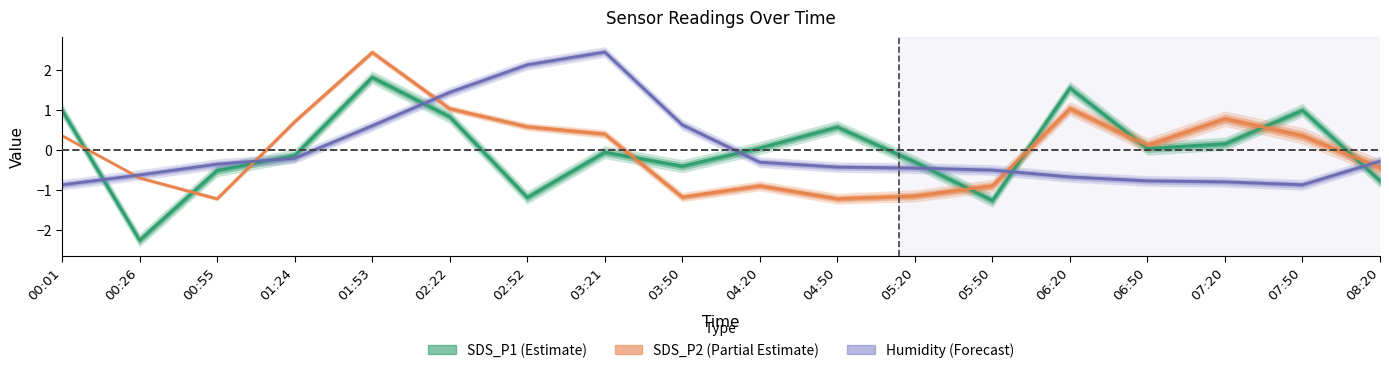

What is the sum of the SDS_P2 (Partial Estimate) values at 06:50 and 03:21?

0.5